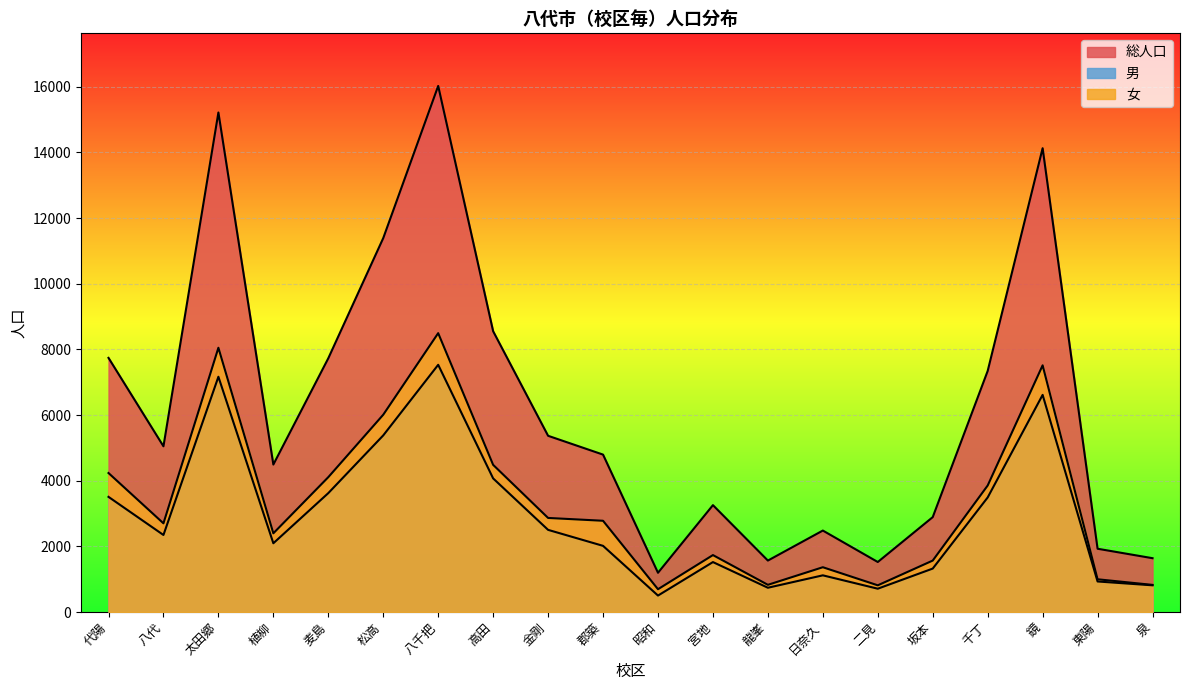

What is the label of the 5th point from the right?

坂本